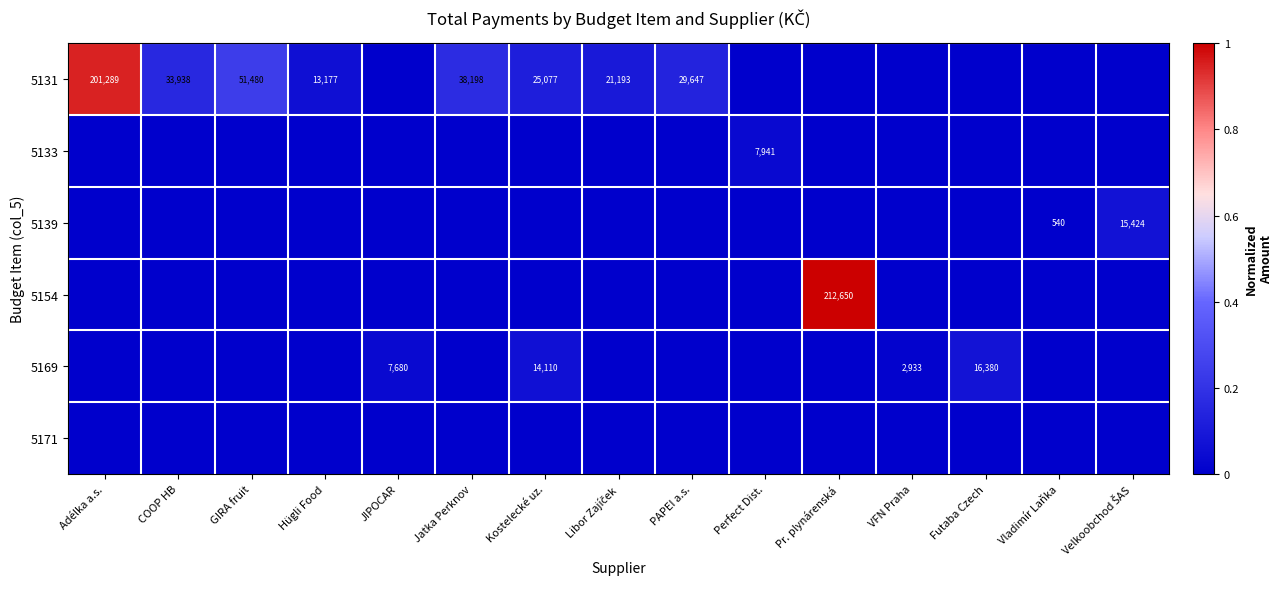

Is it true that 5169 equals 14110 at Kostelecké uz.?

True